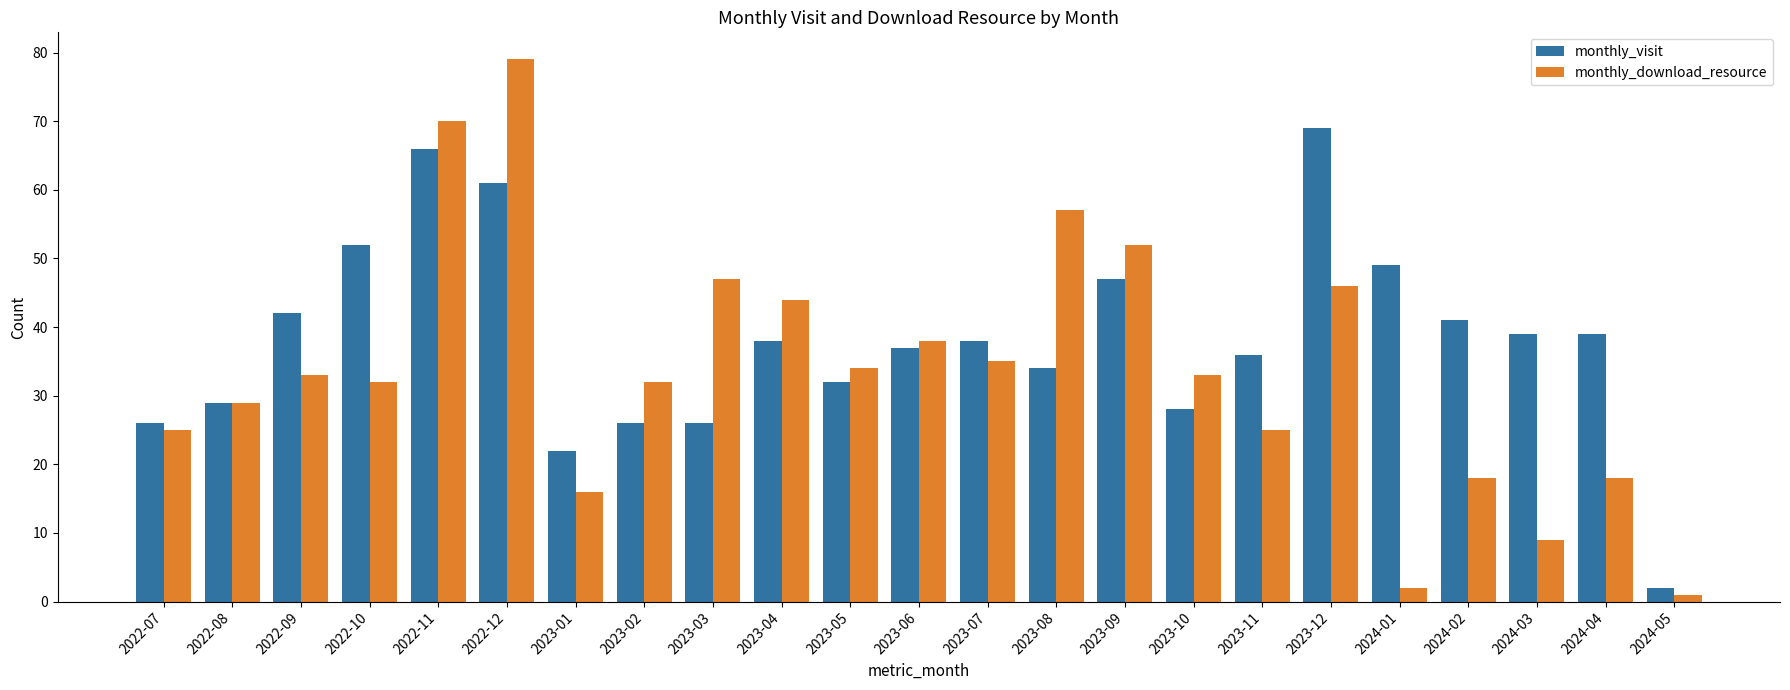

What is the value of the monthly_download_resource bar at the 8th from the left?

32